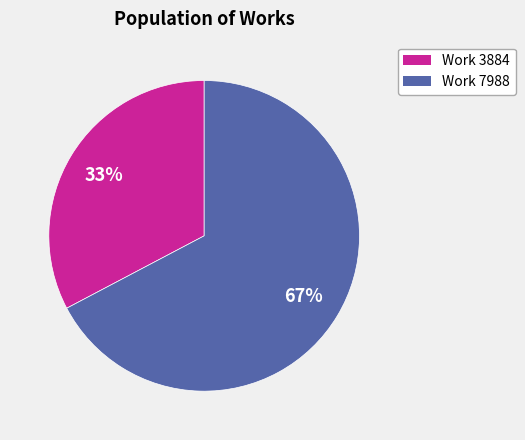

Combined, do Work 7988 and Work 3884 account for over 50%?

Yes